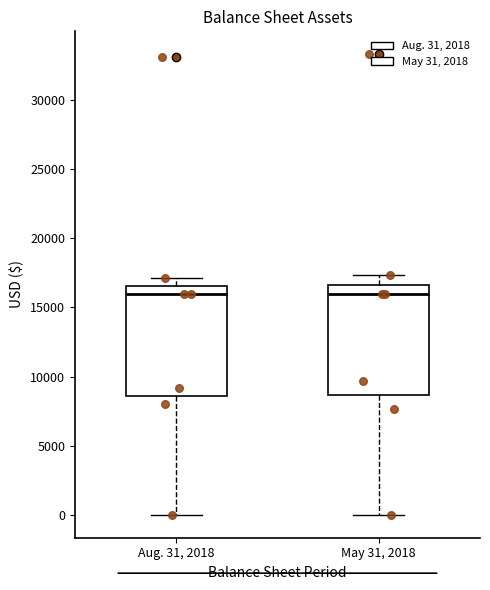

Reading left to right, read every box against the y-axis: the position of its median line, the range the box covers, and the ends of its whiskers. The values are not printed on the chart, so give them approximately, as read against the axis.

Aug. 31, 2018: median 16000, box 8500 to 16500, whiskers 0 to 17000
May 31, 2018: median 16000, box 8500 to 16500, whiskers 0 to 17500